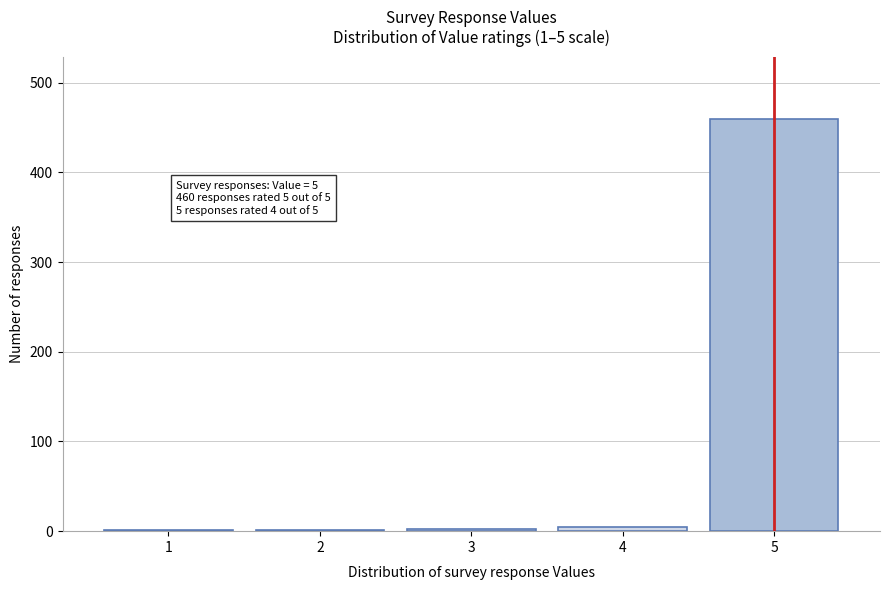

Is it true that the value at 5 is 100?

False